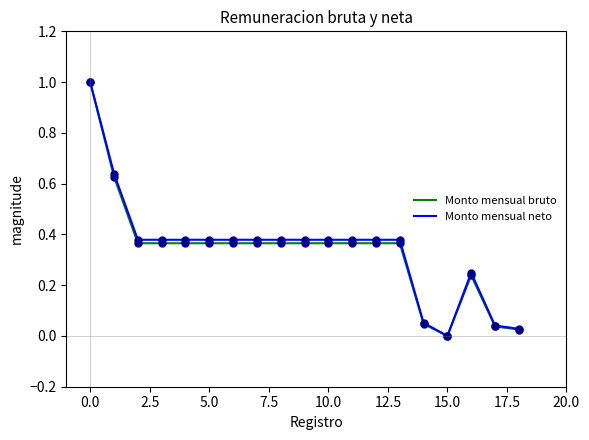

What is the highest value of the Monto mensual bruto series?

1.0